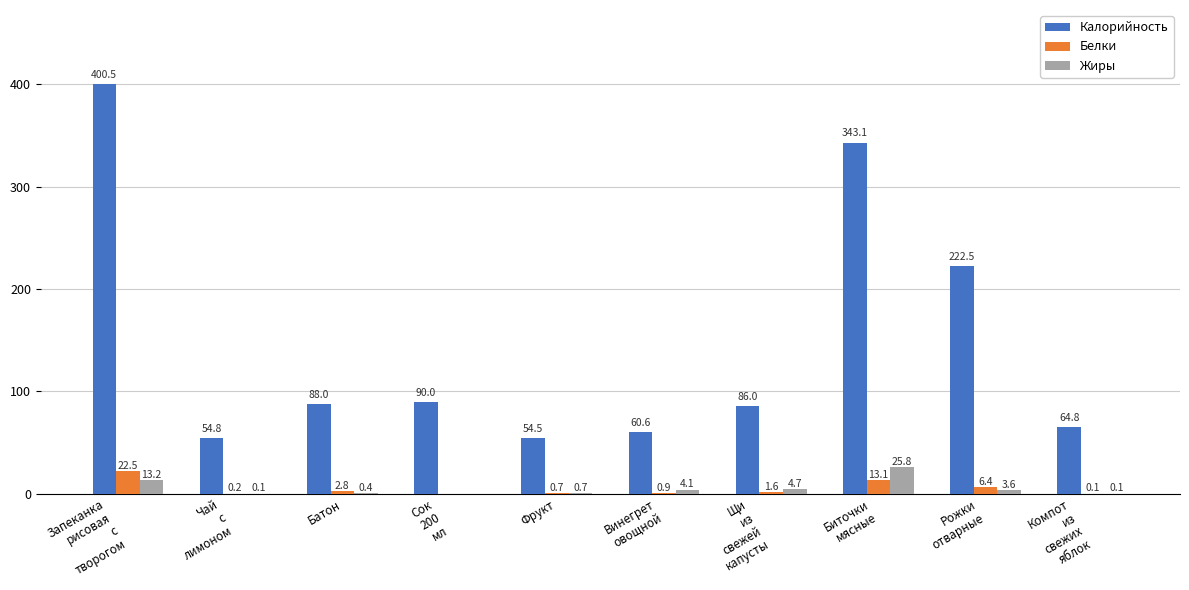

Where does the Калорийность series first go above 88?

Запеканка
рисовая
с
творогом